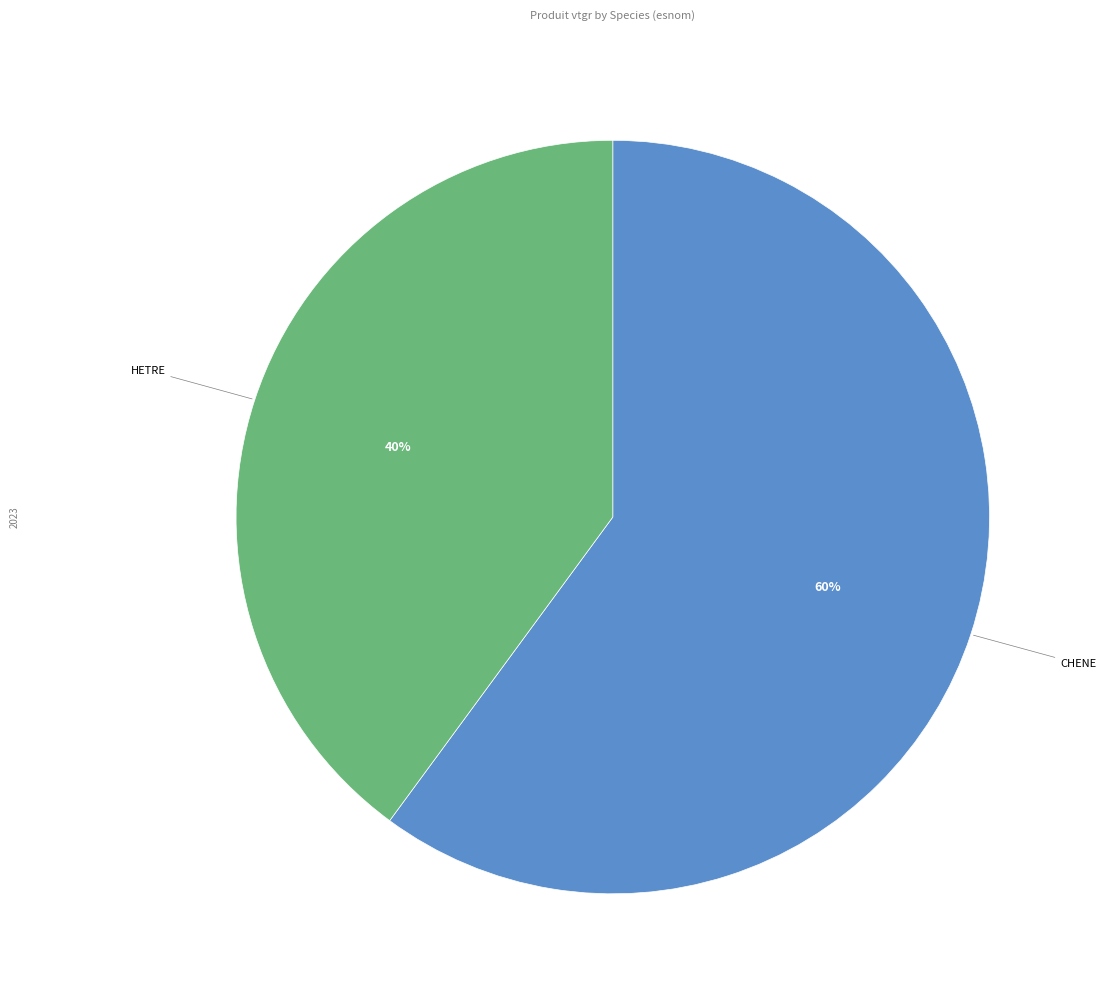

Is there any slice that represents more than half of the pie?

Yes